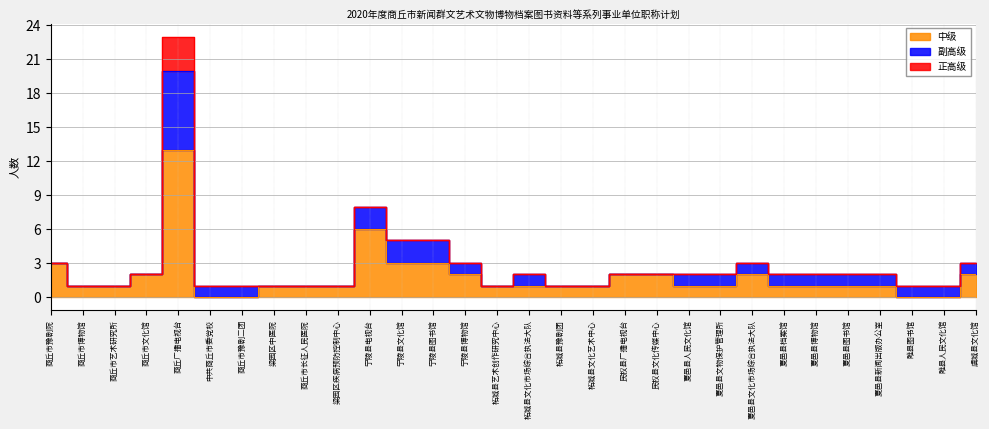

Where is 正高级 nearest to the value 1?

商丘市豫剧院